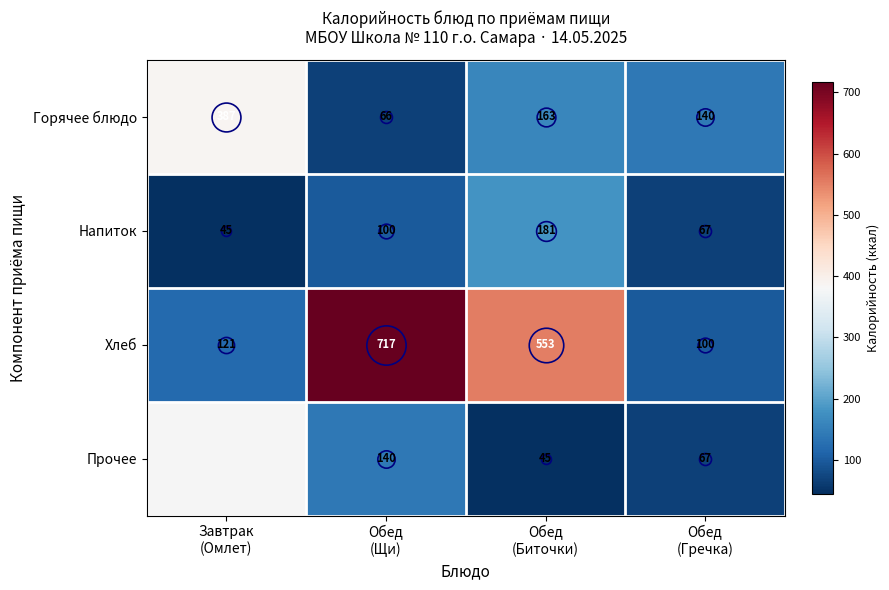

Is the value of Напиток at Обед (Щи) greater than the value of Горячее блюдо at Завтрак (Омлет)?

No